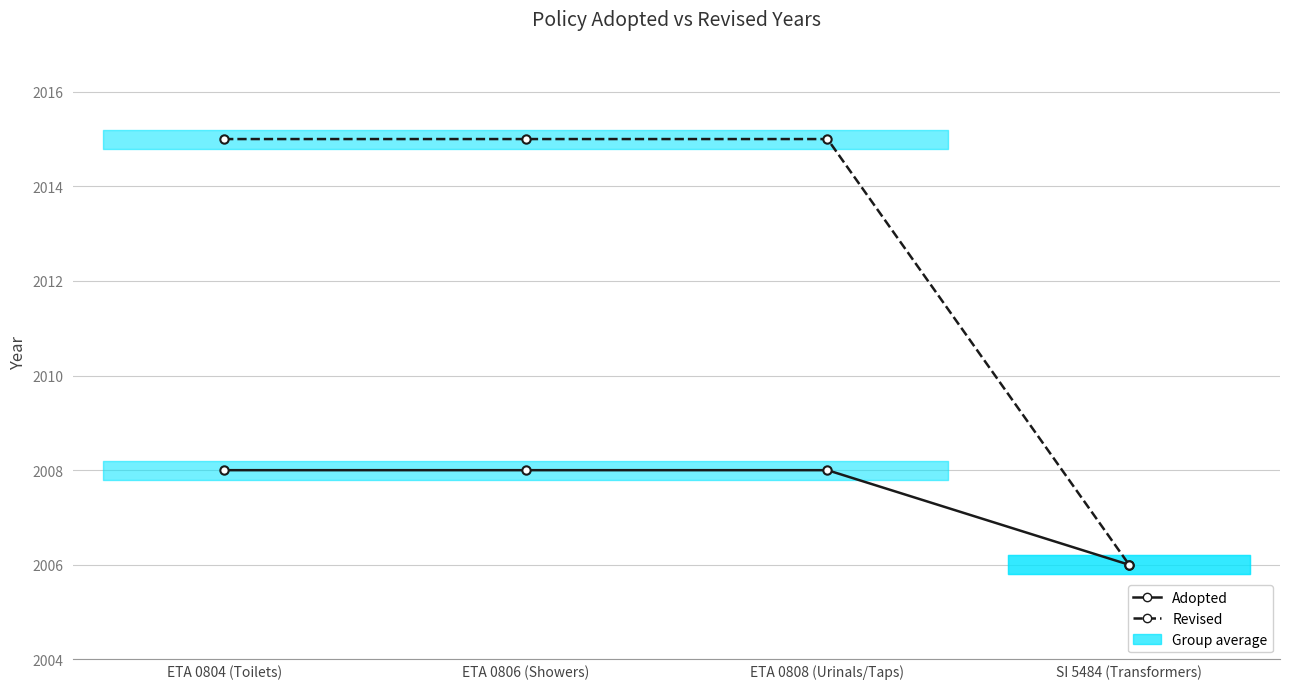

Between SI 5484 (Transformers) and ETA 0806 (Showers), which is larger?

ETA 0806 (Showers)